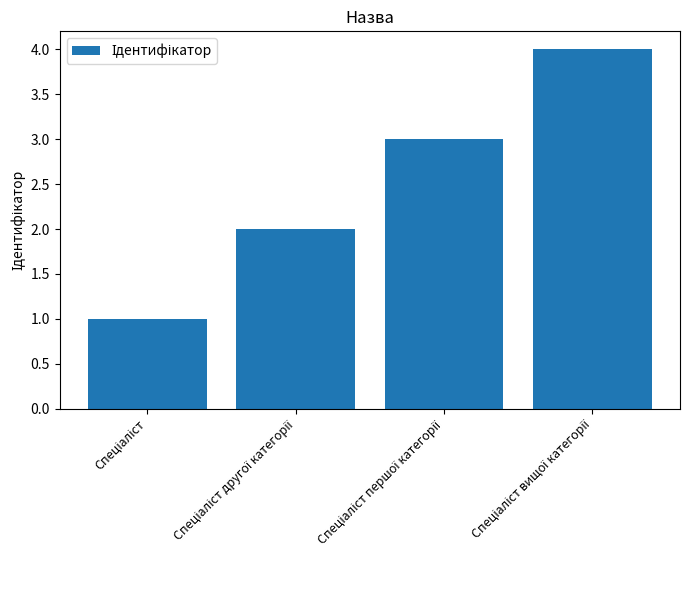

What is the difference between the maximum and minimum values?

3